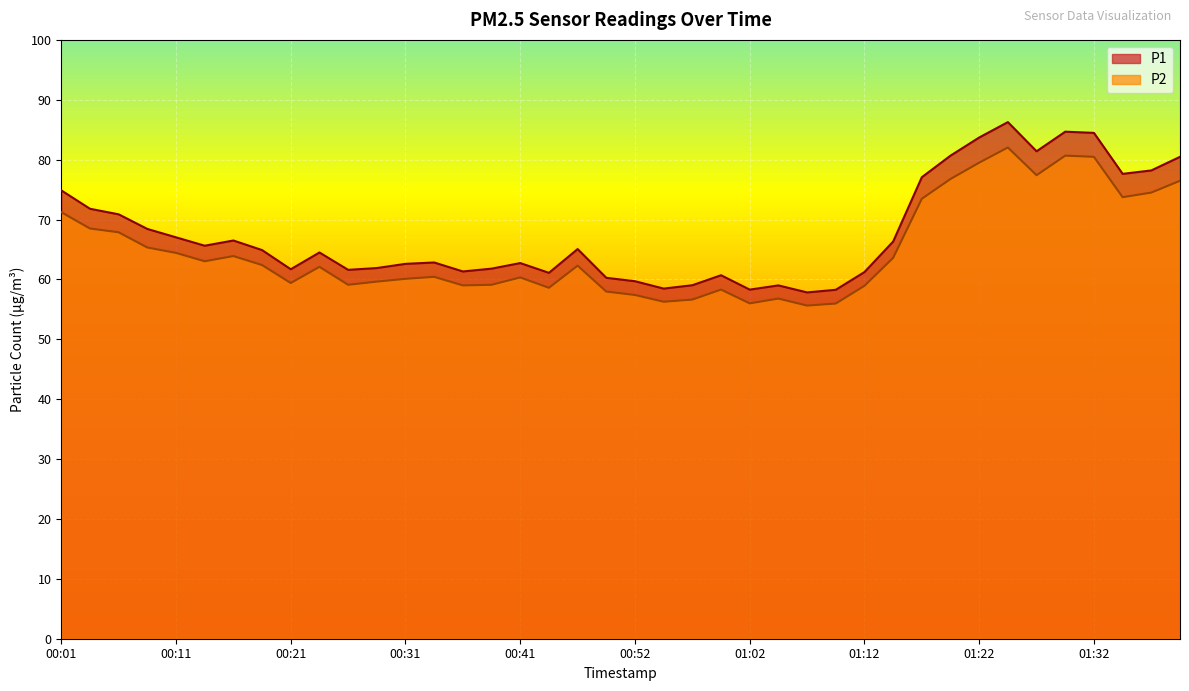

What is the approximate value of P2 at 00:46?

62.3